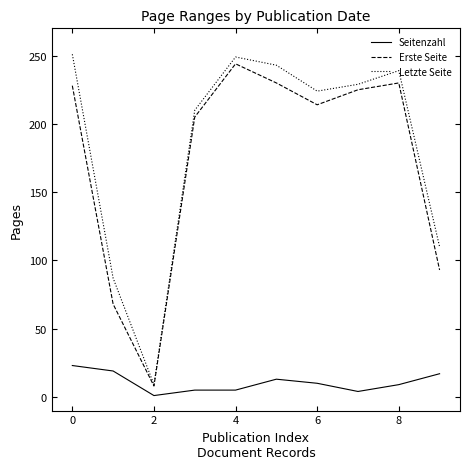

True or false: Erste Seite has more than 2 points higher than both neighbors.

False